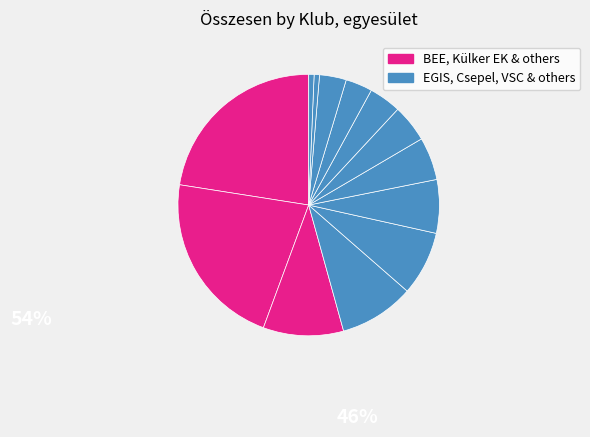

To the nearest percent, what is the difference between the largest and smallest slice percentages?

21%